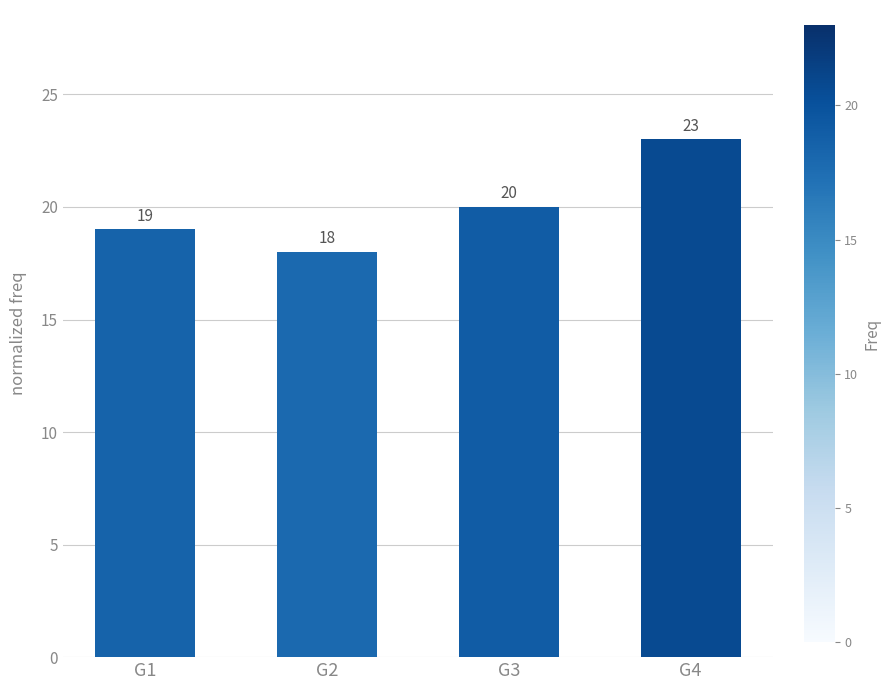

List the labels in order of value, largest first.

G4, G3, G1, G2